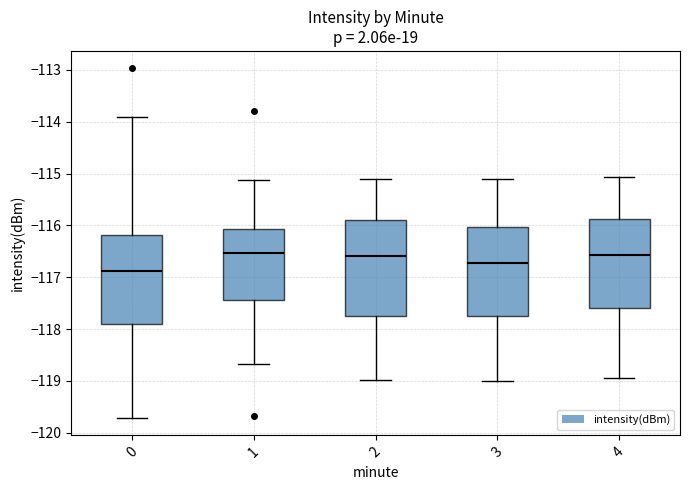

Which box is the tallest, from its lower edge to its upper edge?

2